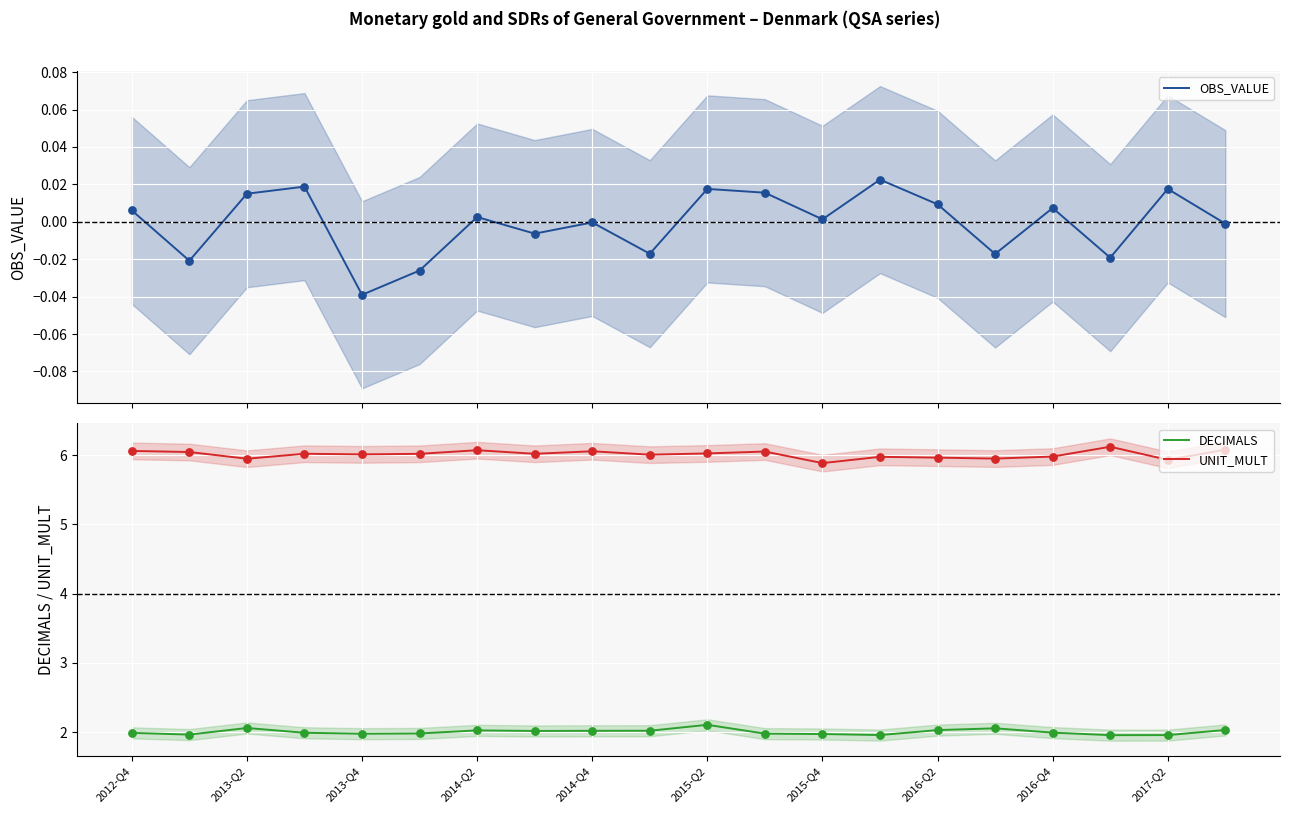

At how many categories does at least one series exceed 5?

20